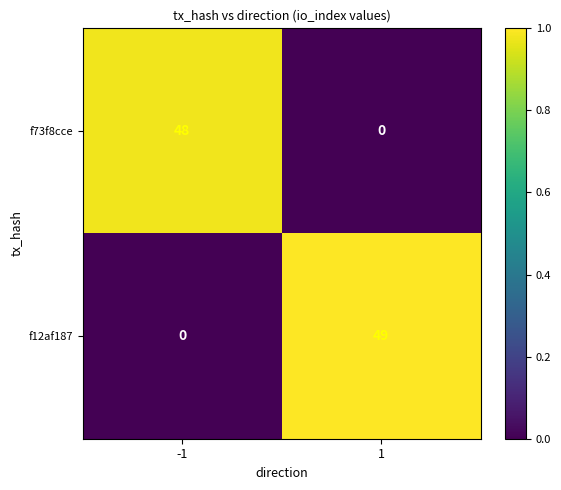

What is the difference between the highest and lowest values at 1?

49